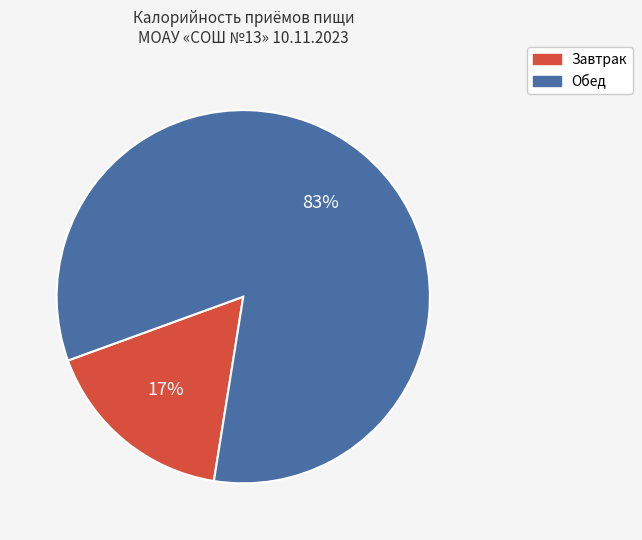

Is it true that Обед is 72% of the pie?

False